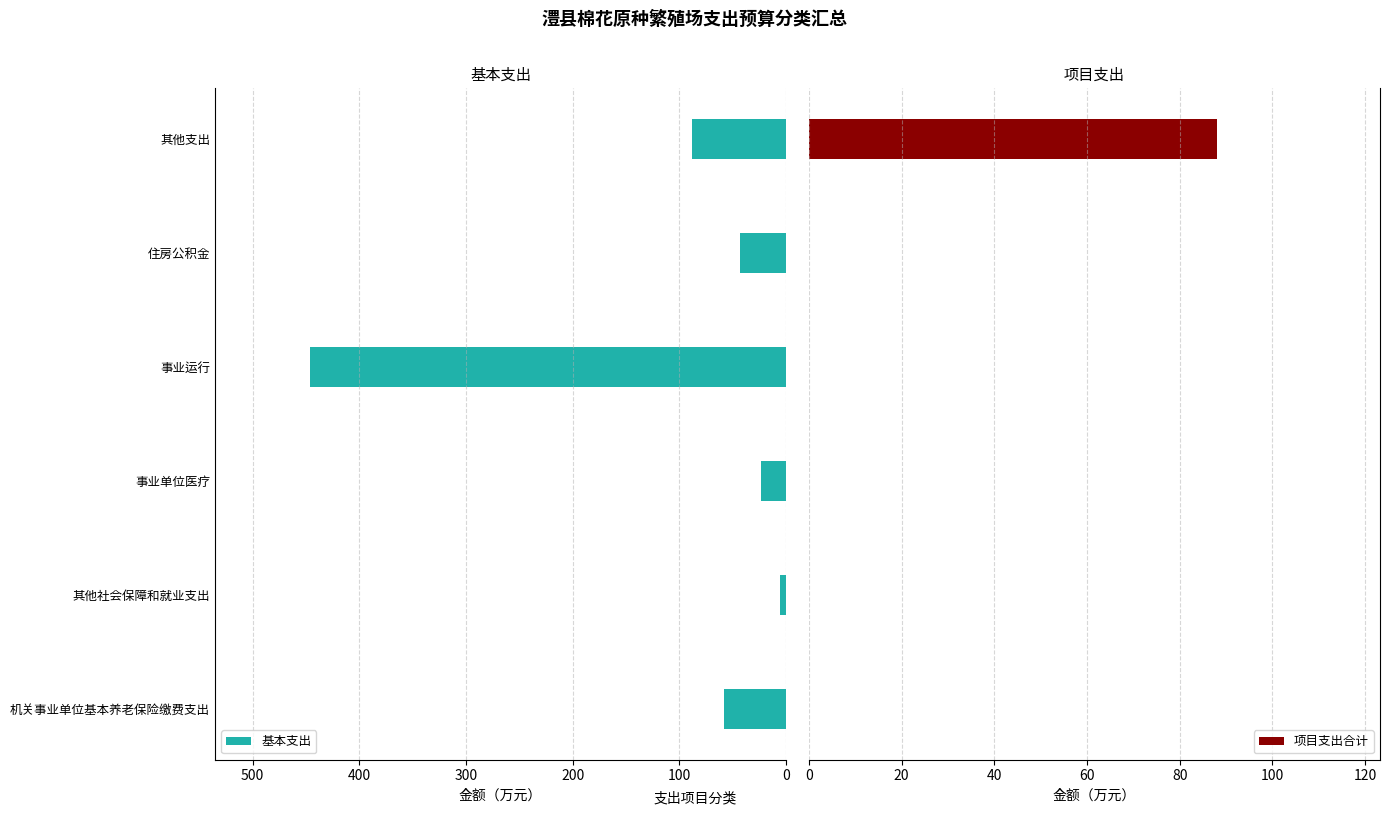

Which series has the largest range (max minus min)?

基本支出